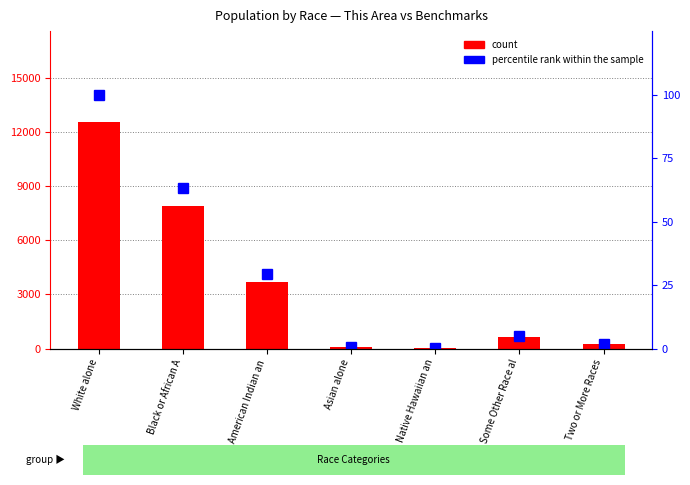

Which series has the widest spread of values?

count